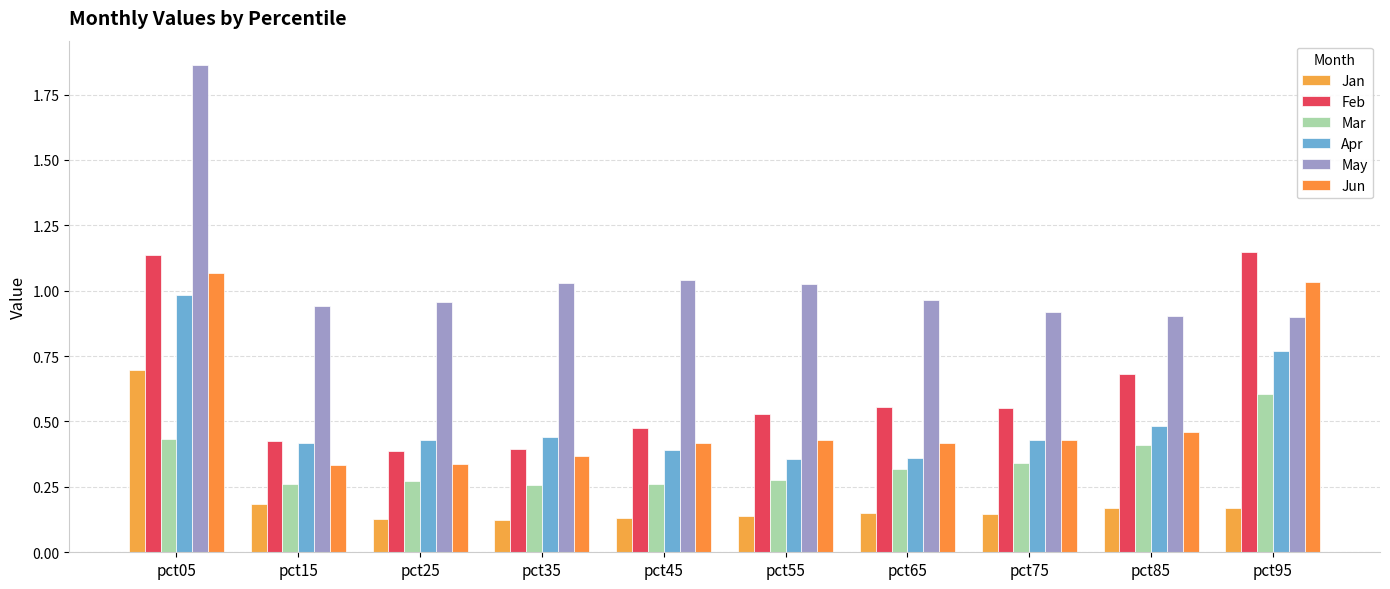

Which series has the widest spread of values?

May